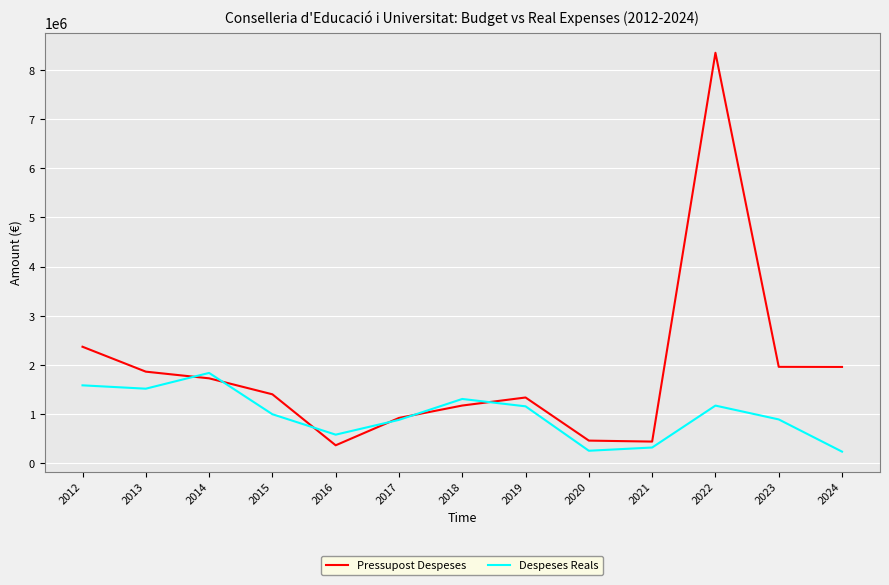

Which series changed the most between 2012 and 2022?

Pressupost Despeses